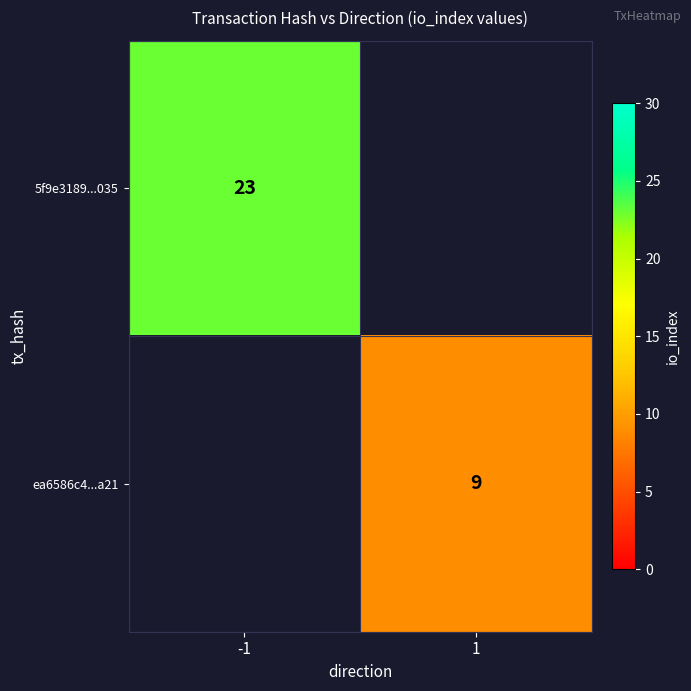

True or false: ea6586c4...a21 has a value of 9 at 1.

True